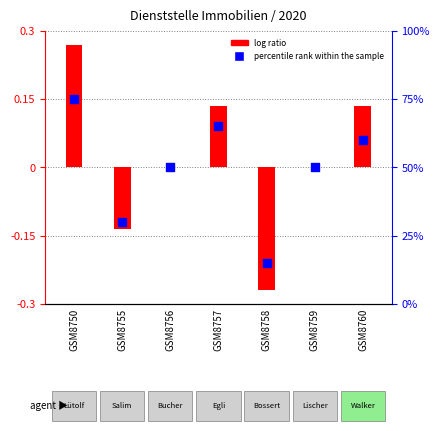

What are all the series names shown in the legend?

log ratio, percentile rank within the sample